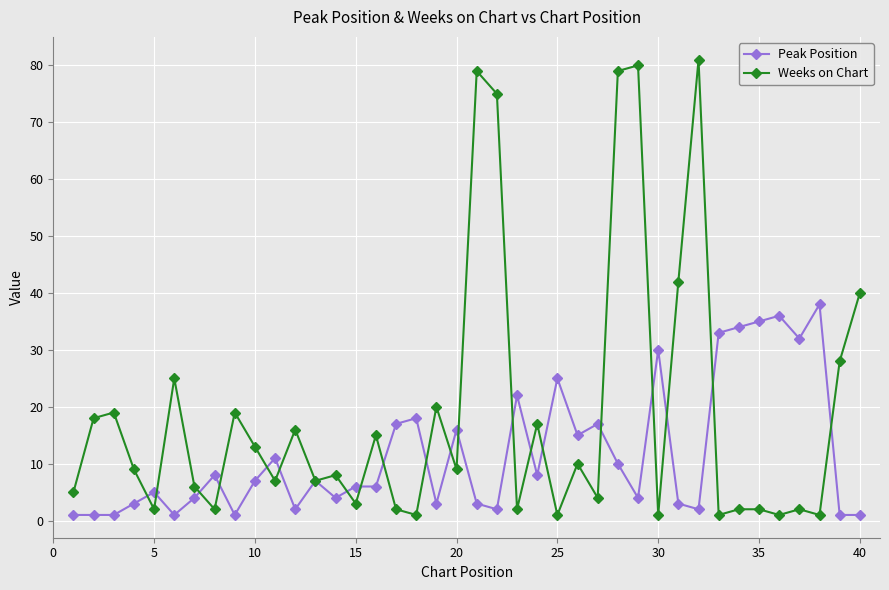

Rank the series by their maximum value, from highest to lowest.

Weeks on Chart, Peak Position